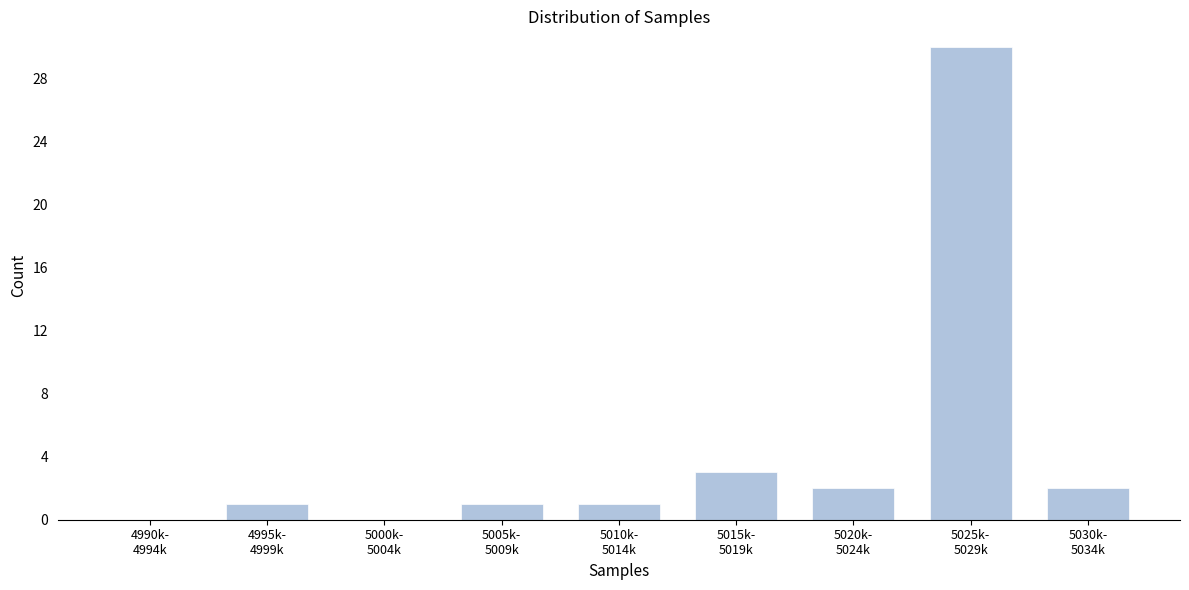

What is the sum of all values?

40